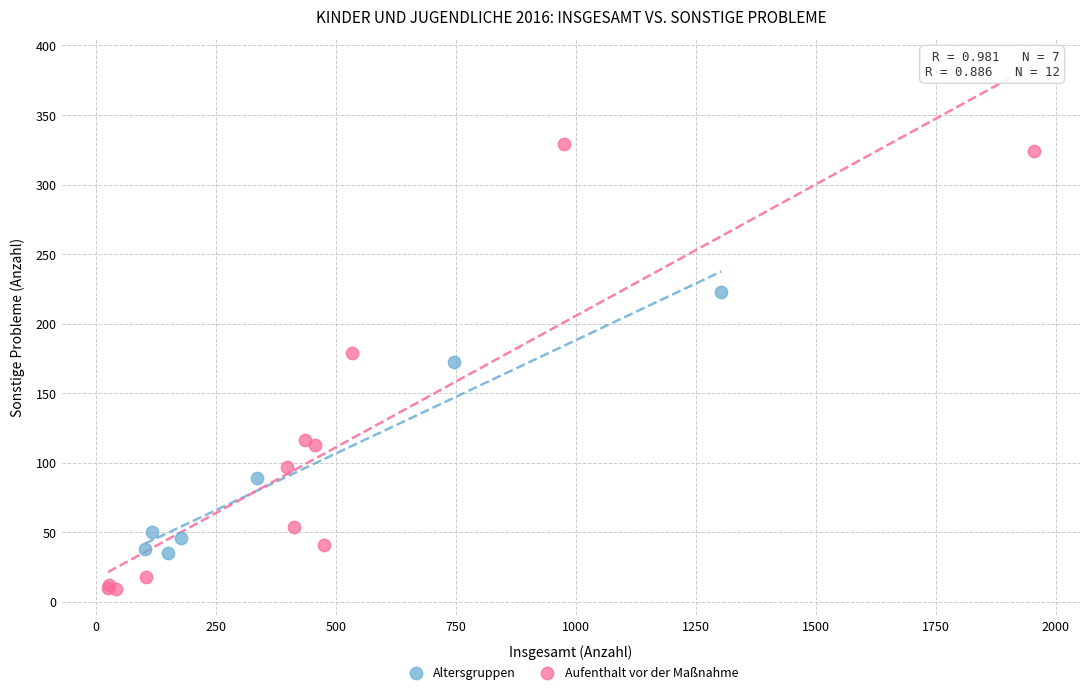

Which series has the widest spread of Y values?

Aufenthalt vor der Maßnahme